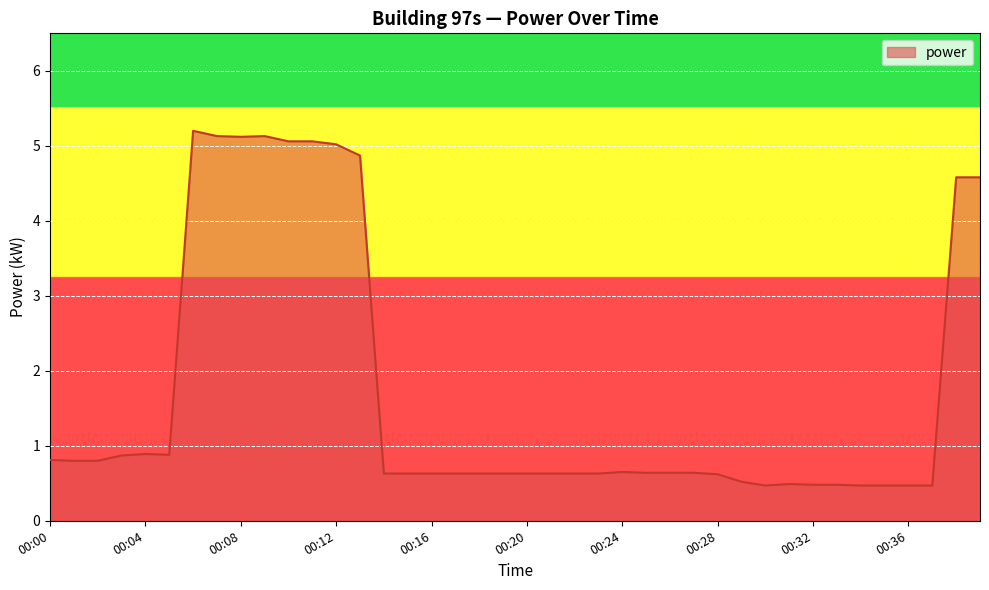

What is the minimum value shown in the chart?

0.5